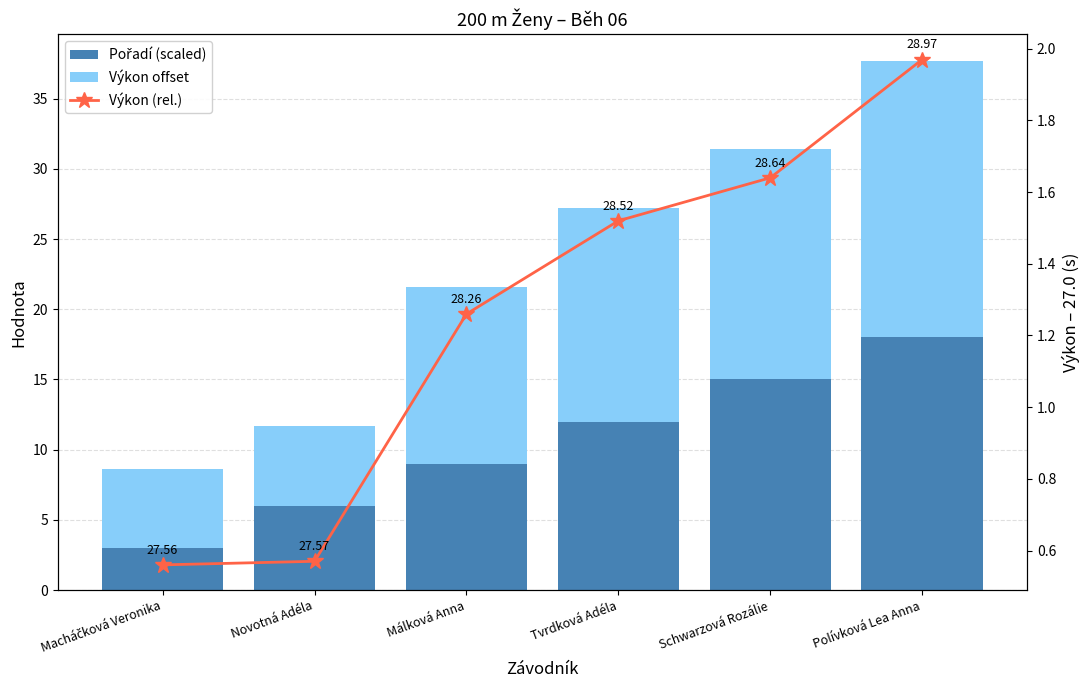

What is the total value across all series at Málková Anna?

22.9